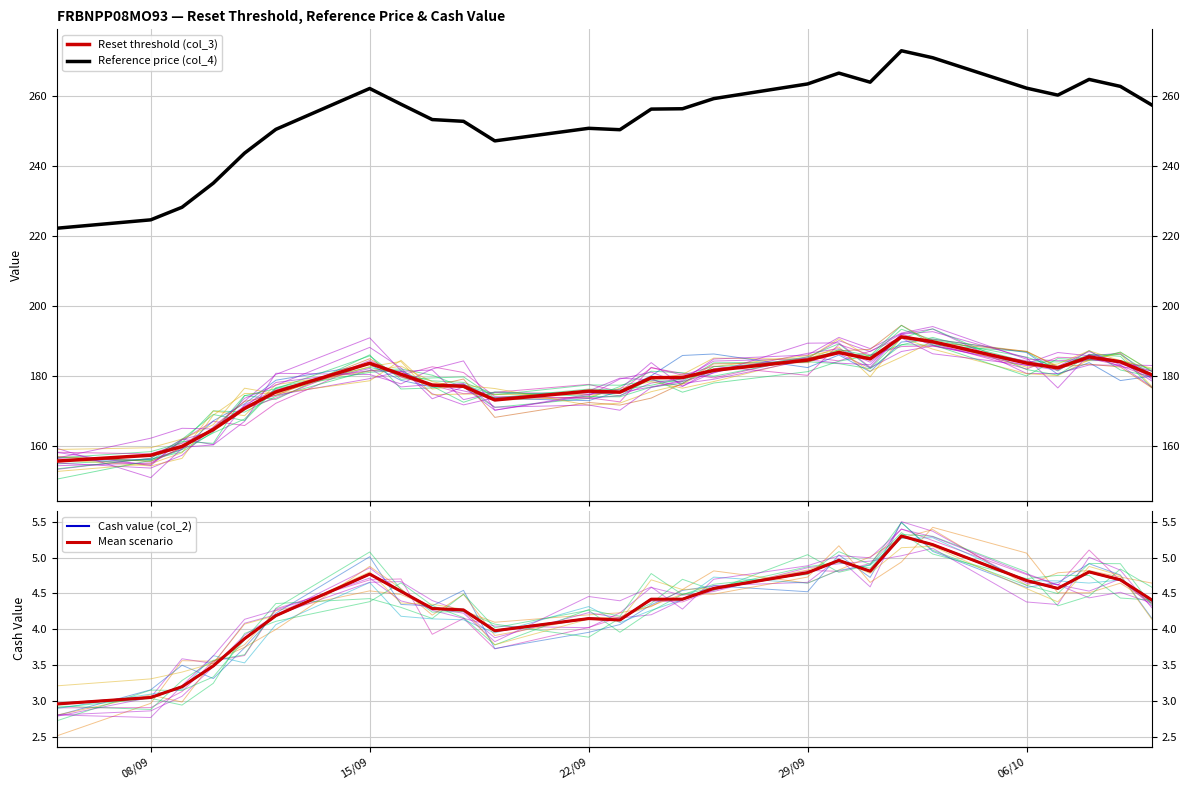

How many data points in Cash value (col_2) are less than 4?

6